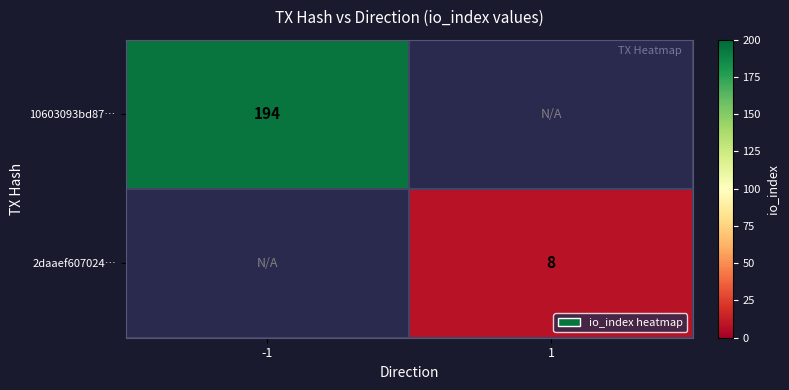

The value of 2daaef607024… at 1 is 14. True or false?

False